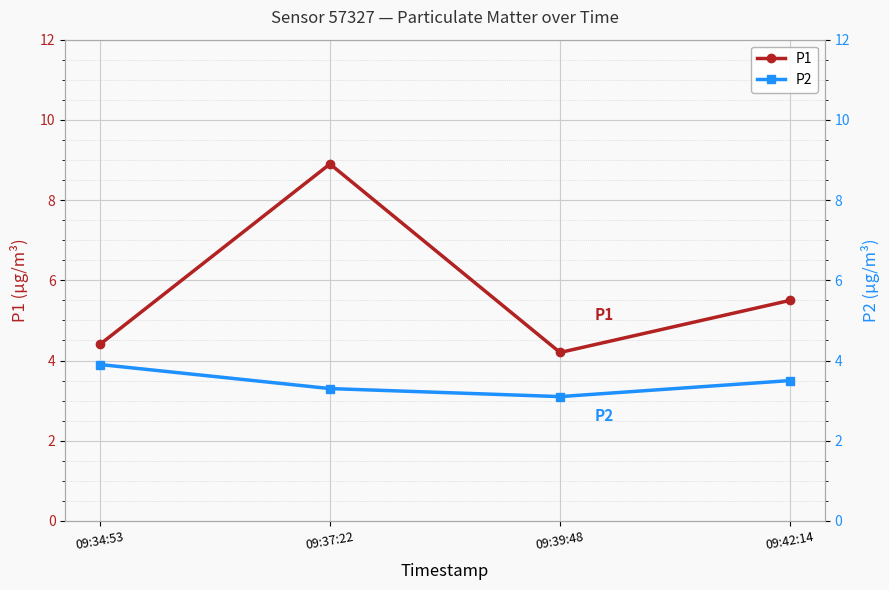

Is the value of P2 at 09:42:14 greater than the value of P1 at 09:34:53?

No